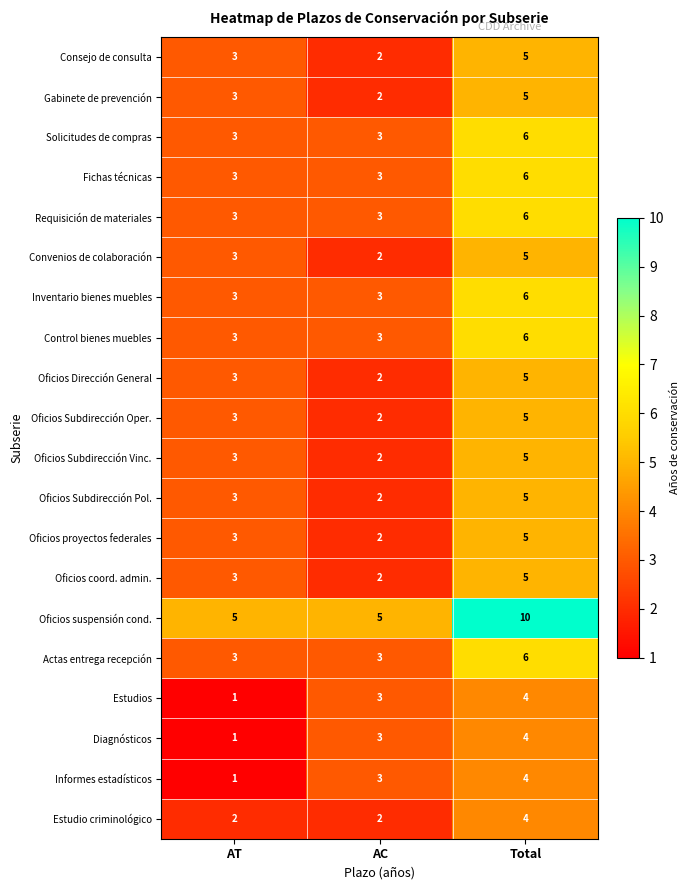

Rank the categories by Informes estadísticos value from lowest to highest.

AT, AC, Total